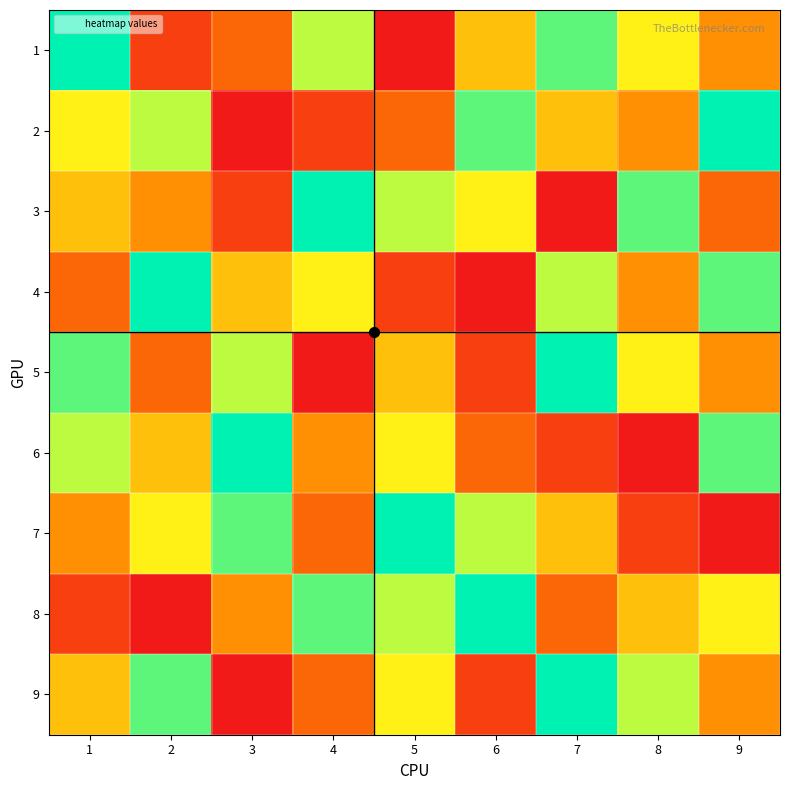

Which category has the highest value across all series?

1